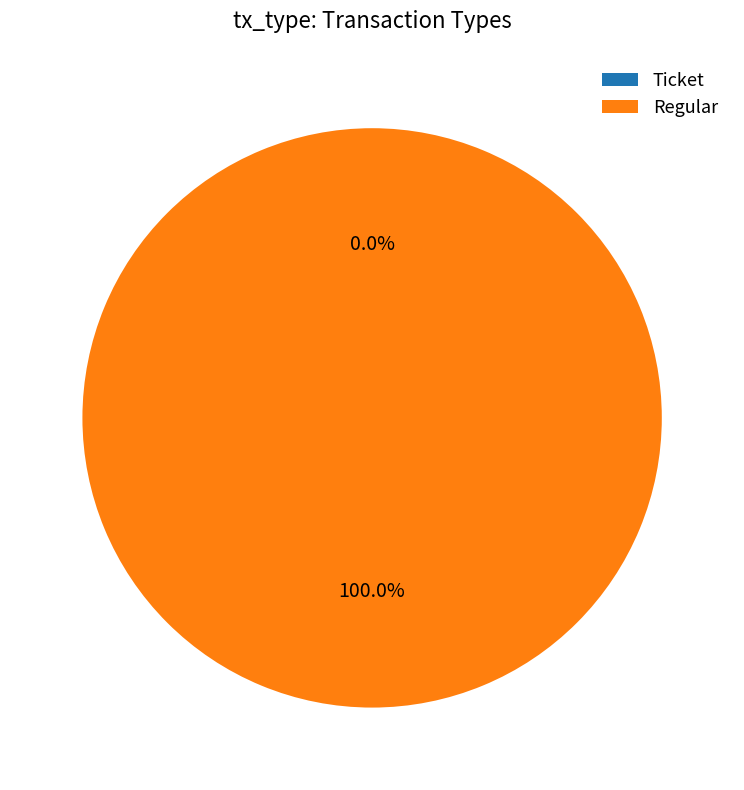

How many segments does this pie chart have?

2